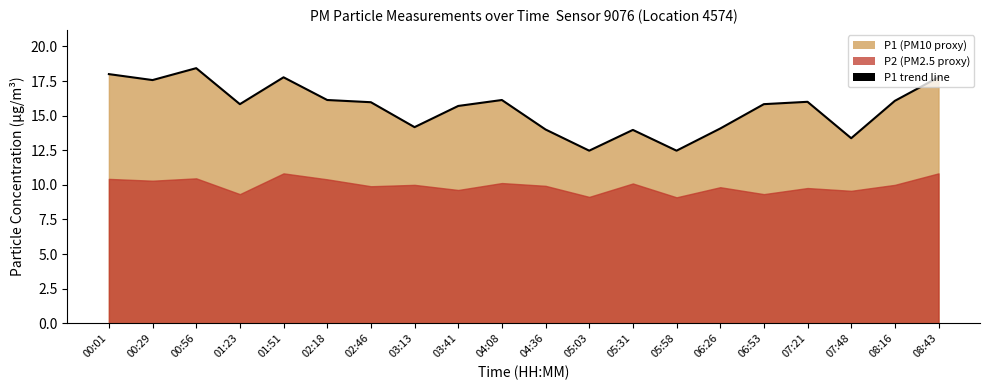

What is the difference between the second highest and second lowest values?

5.5